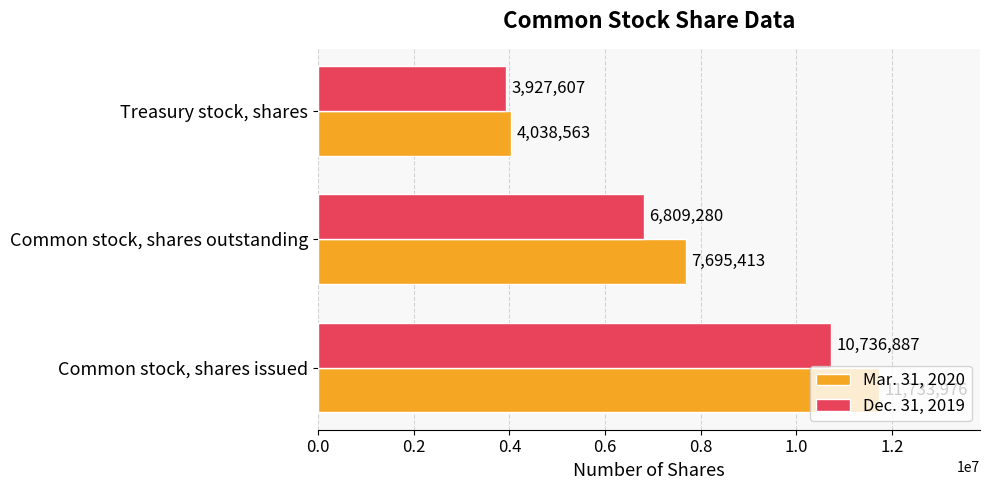

What is the difference between the maximum and minimum values in the Dec. 31, 2019 series?

6809280